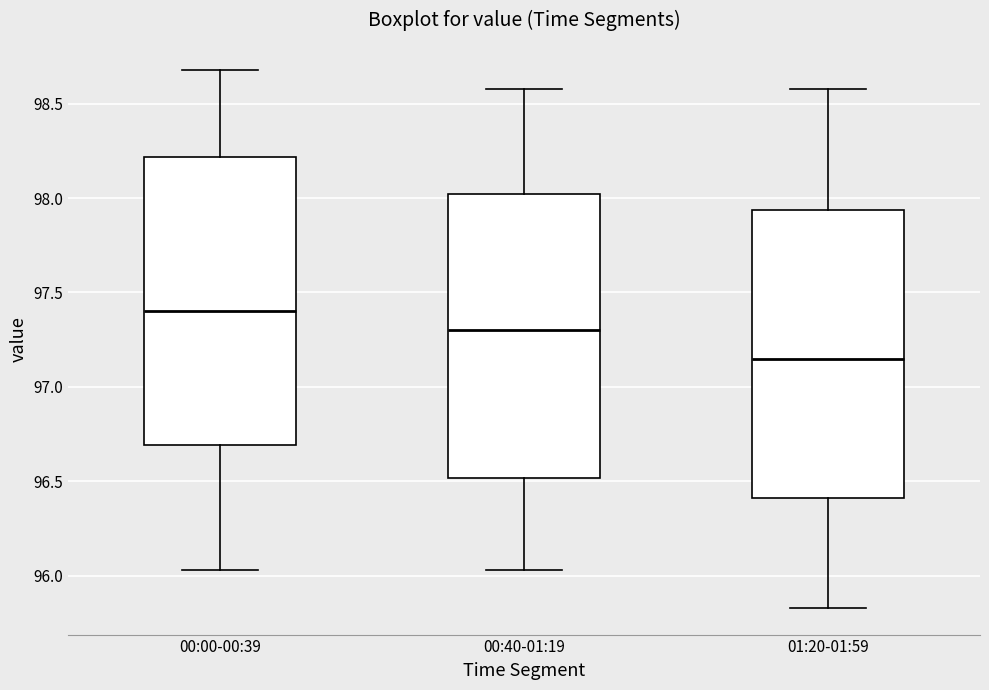

Reading left to right, transcribe this box plot: for each box, give where its median line is, the range the box spans, and where its two whiskers end, as read against the y-axis. The values are not printed on the chart, so give them approximately, as read against the axis.

00:00-00:39: median 97.40, box 96.70 to 98.20, whiskers 96.05 to 98.70
00:40-01:19: median 97.30, box 96.50 to 98.00, whiskers 96.05 to 98.60
01:20-01:59: median 97.15, box 96.40 to 97.95, whiskers 95.85 to 98.60